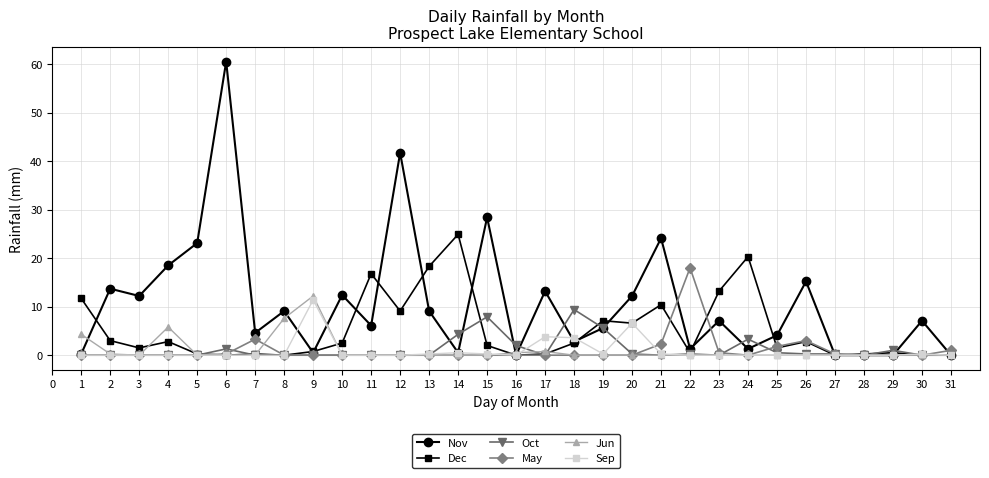

What is the approximate value of Oct at 17?

0.0